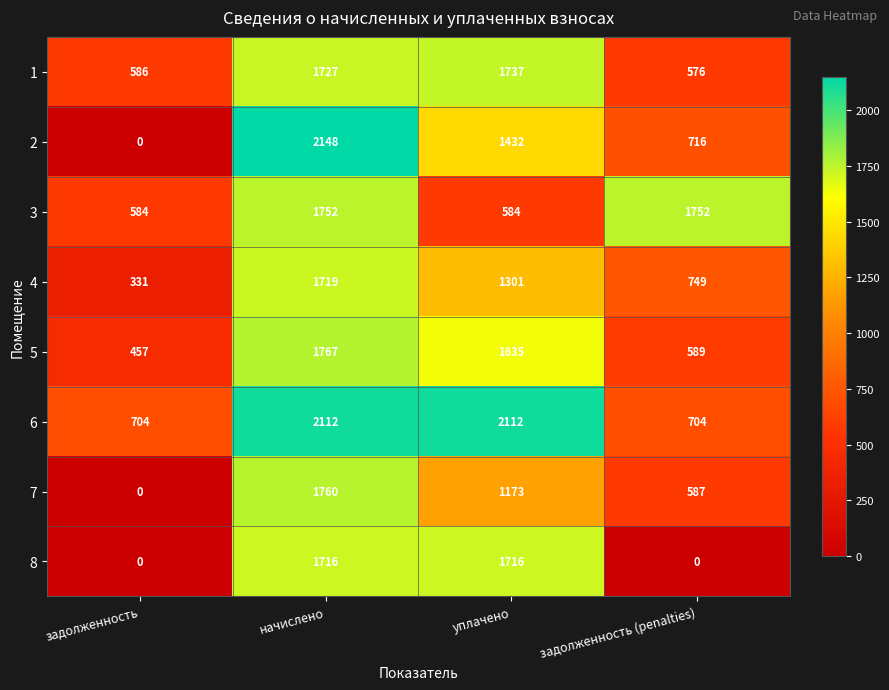

How many categories are shown in the chart?

4